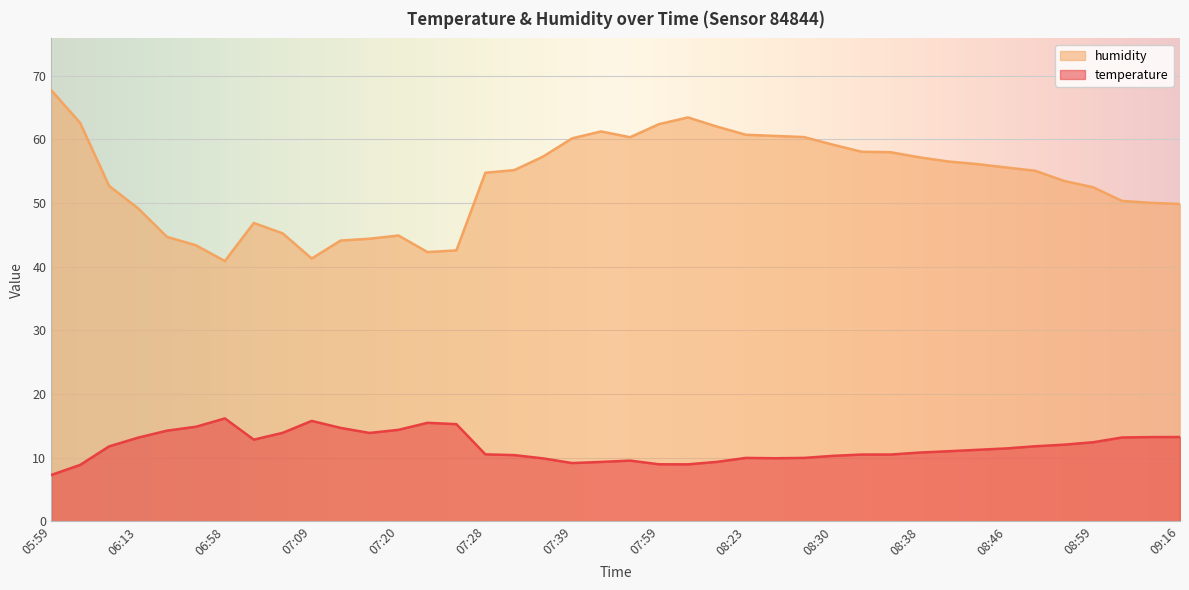

How many values in the humidity series exceed 55?

21